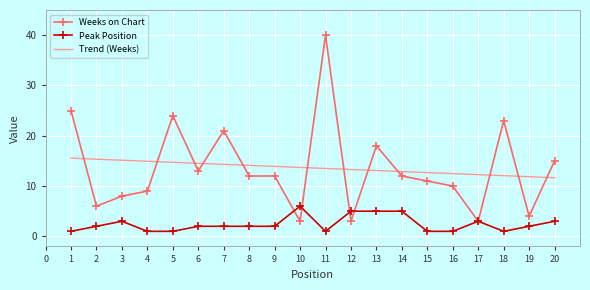

At which category is the sum across all series the highest?

11